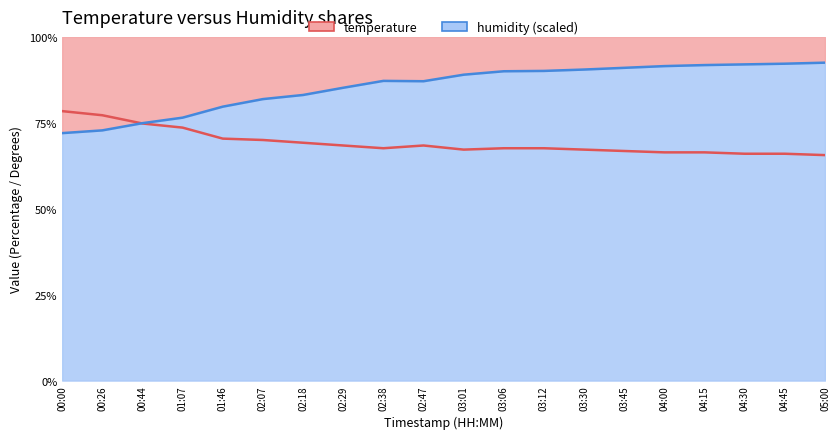

What position from the left is 02:38?

9